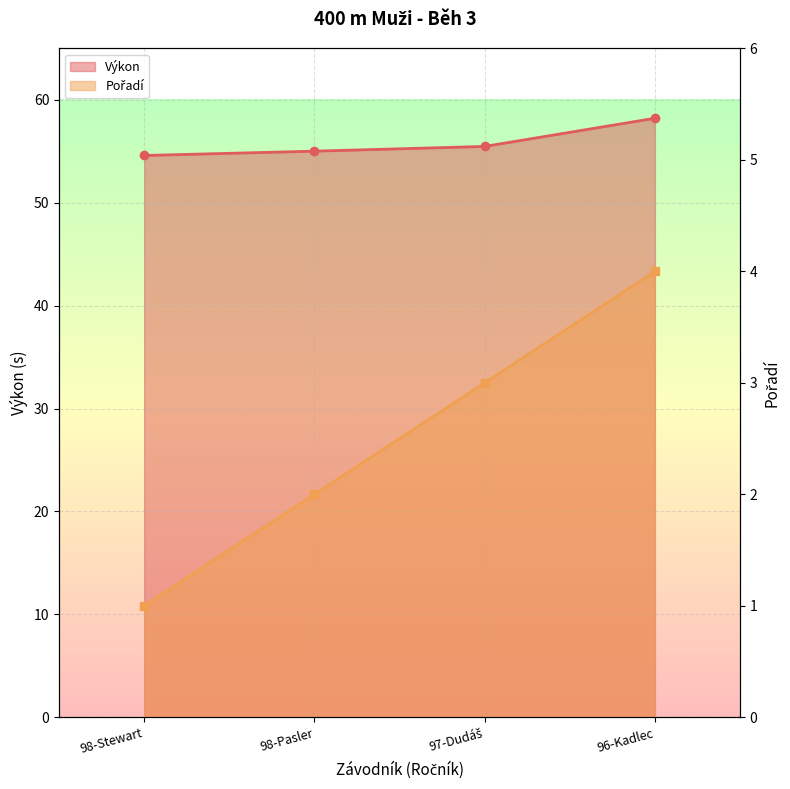

How many distinct data groups are displayed?

2